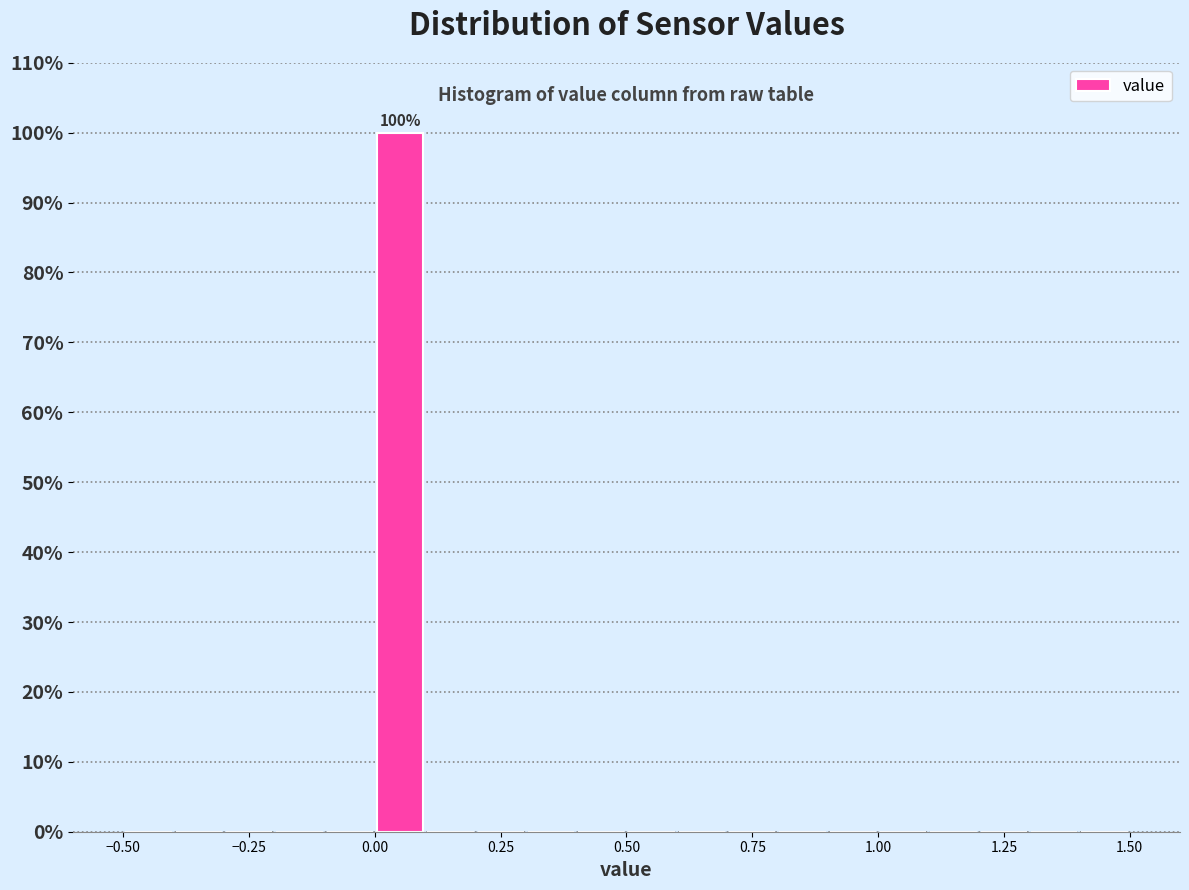

Around what value on the x-axis is the tallest bar? Give the approximate position of its centre, as read against the axis.

0.05